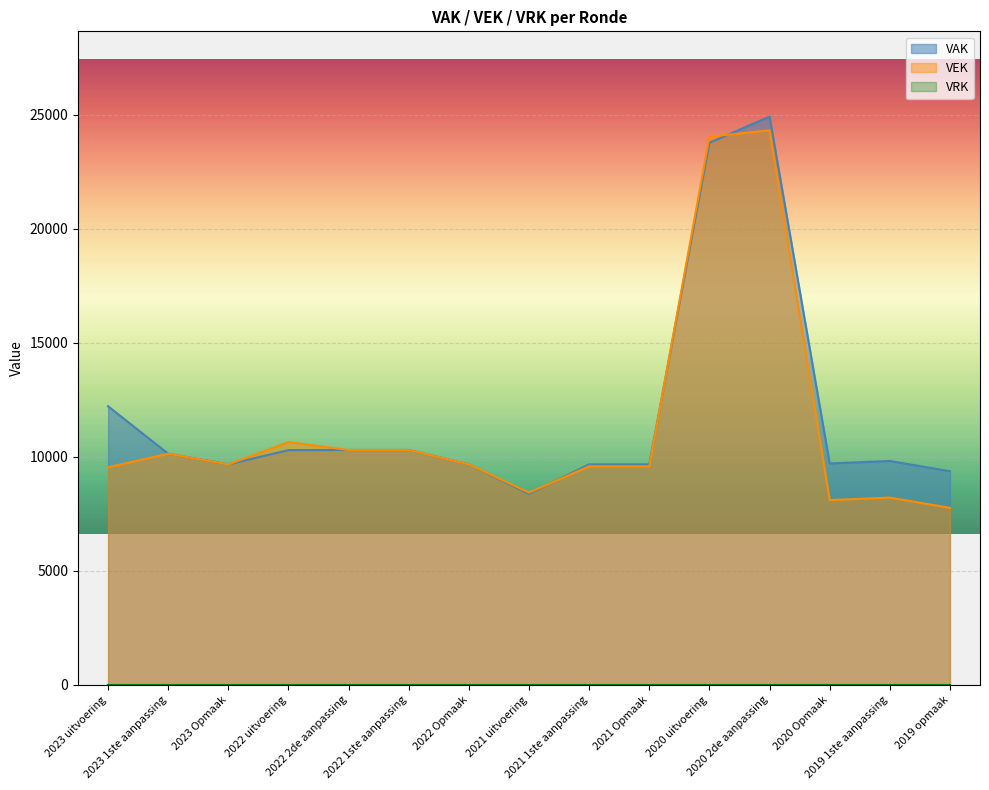

Reading right to left, transcribe all the data shown in this chart.

VAK: 9364	9814	9704	24914	23764	9664	9664	8374	9664	10296	10296	10290	9664	10131	12211
VEK: 7759	8209	8099	24311	24033	9582	9582	8428	9664	10296	10296	10642	9664	10131	9539